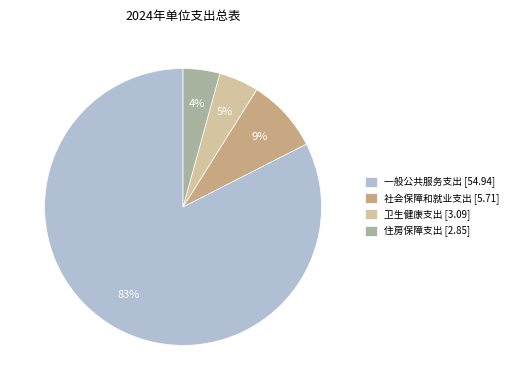

Which slice is the largest?

一般公共服务支出